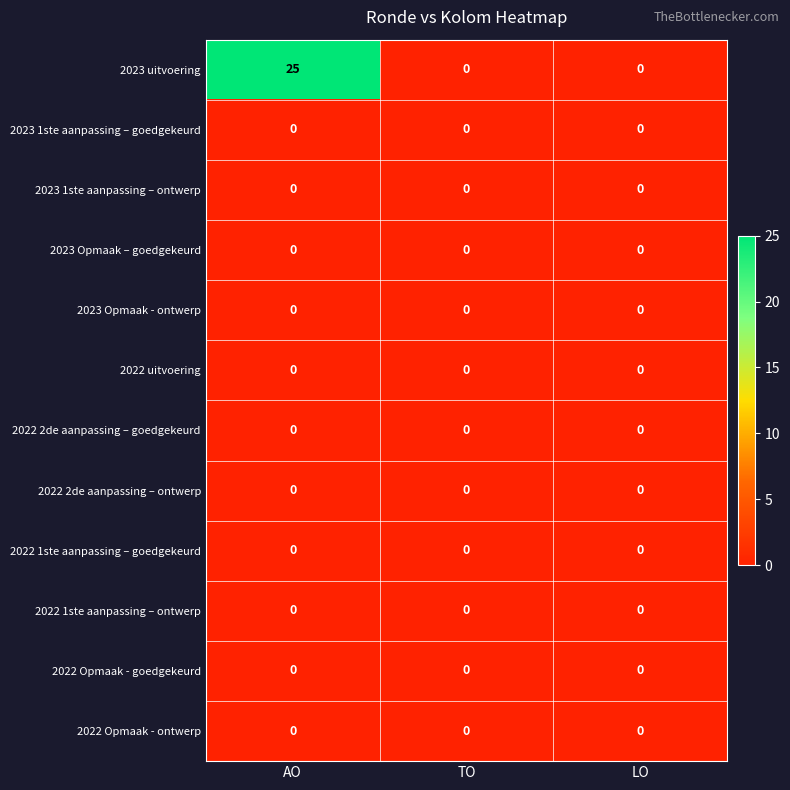

The value of 2022 2de aanpassing – ontwerp at TO is 0. True or false?

True